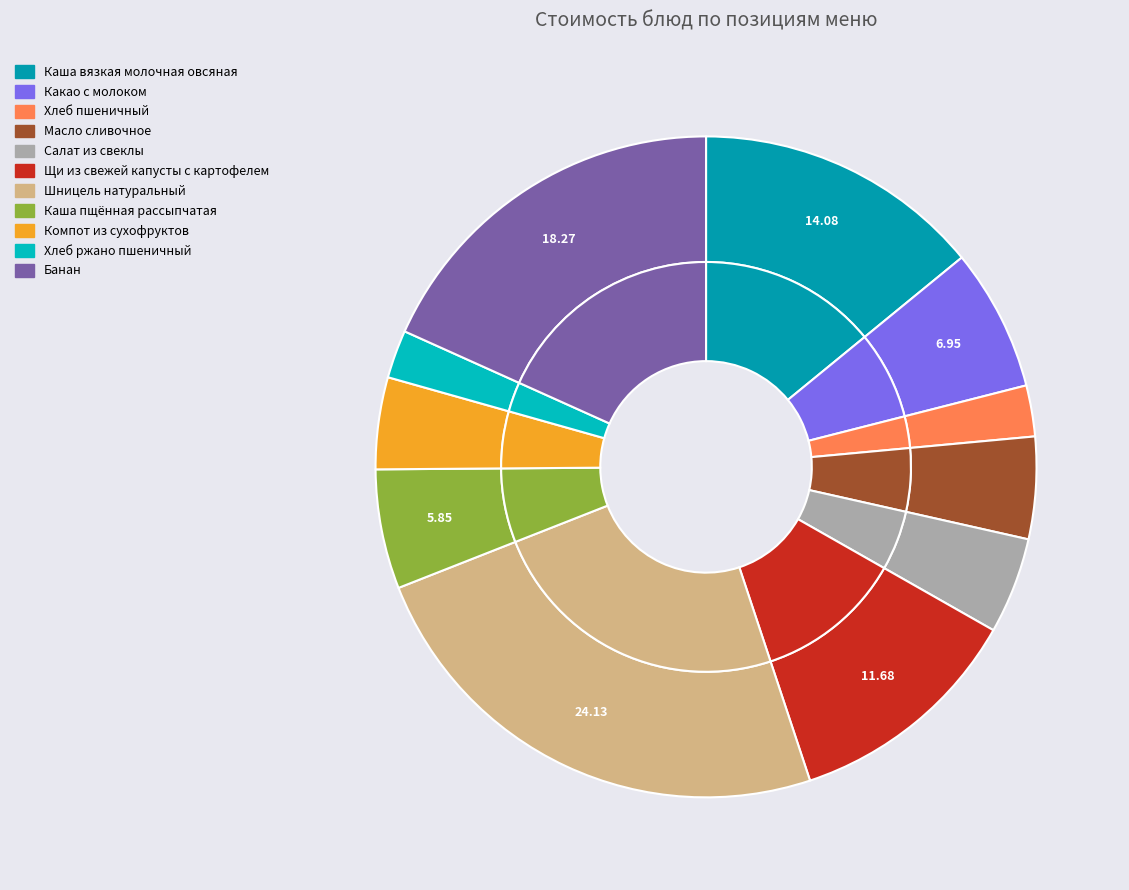

Does Какао с молоком account for over 50% of the chart?

No